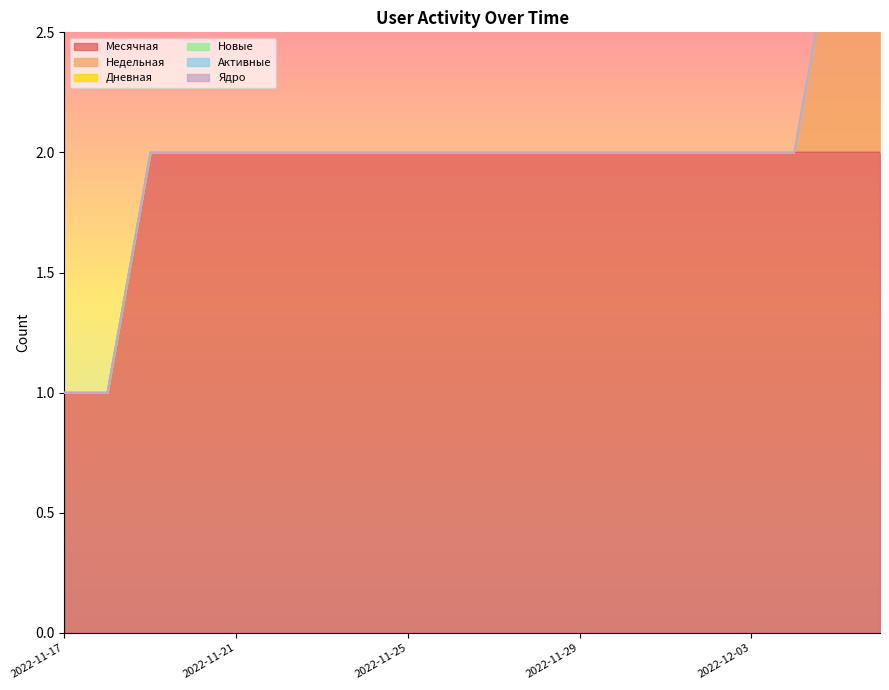

What is the label of the 13th point from the left?

2022-11-29